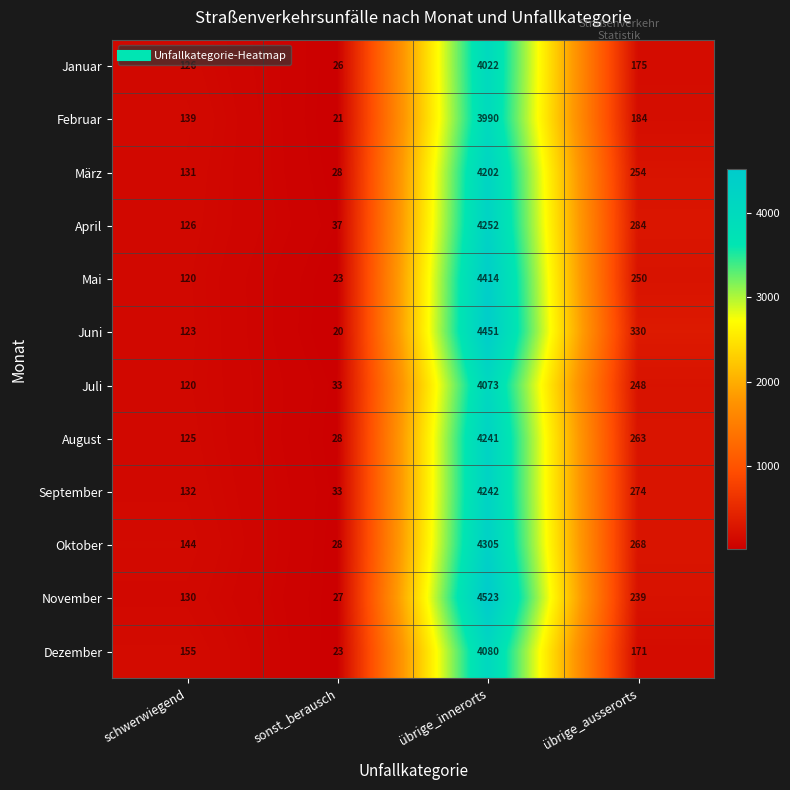

At which category is the sum across all series the highest?

übrige_innerorts